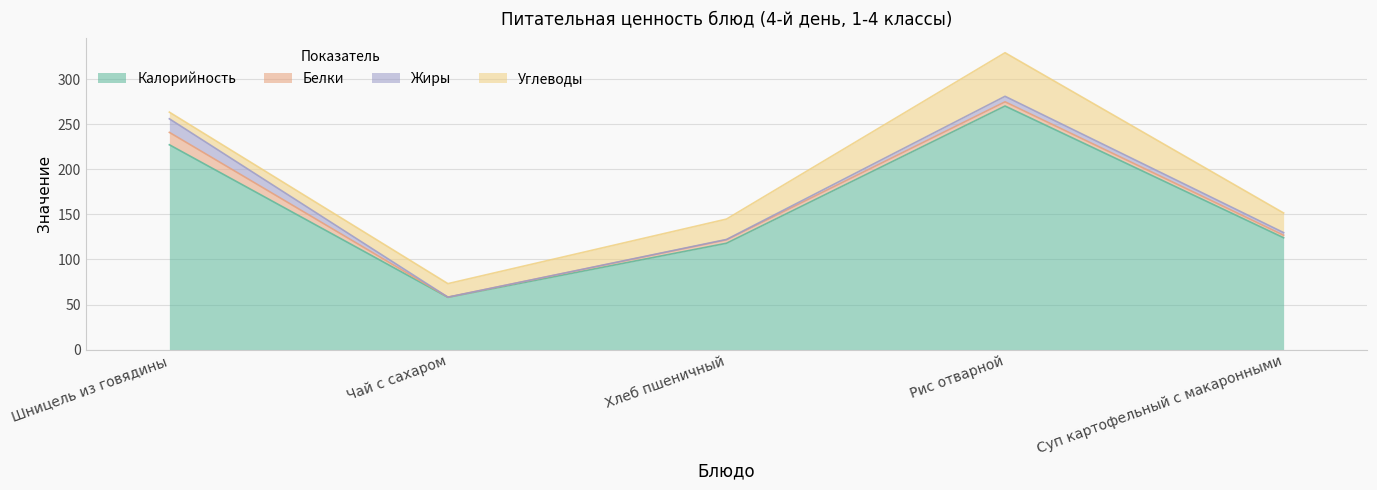

What is the difference between the maximum and minimum values in the Жиры series?

15.1